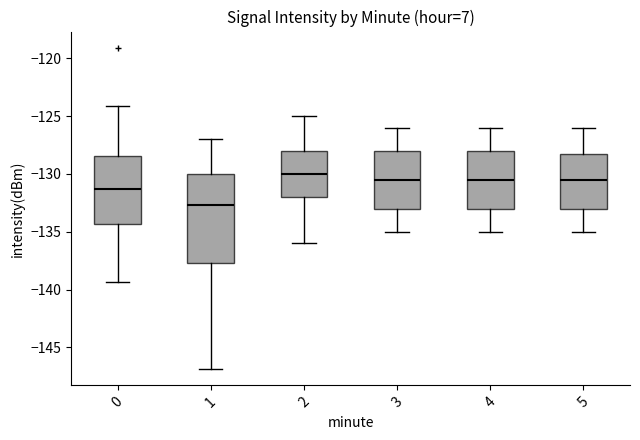

Which box's median line is the lowest?

1